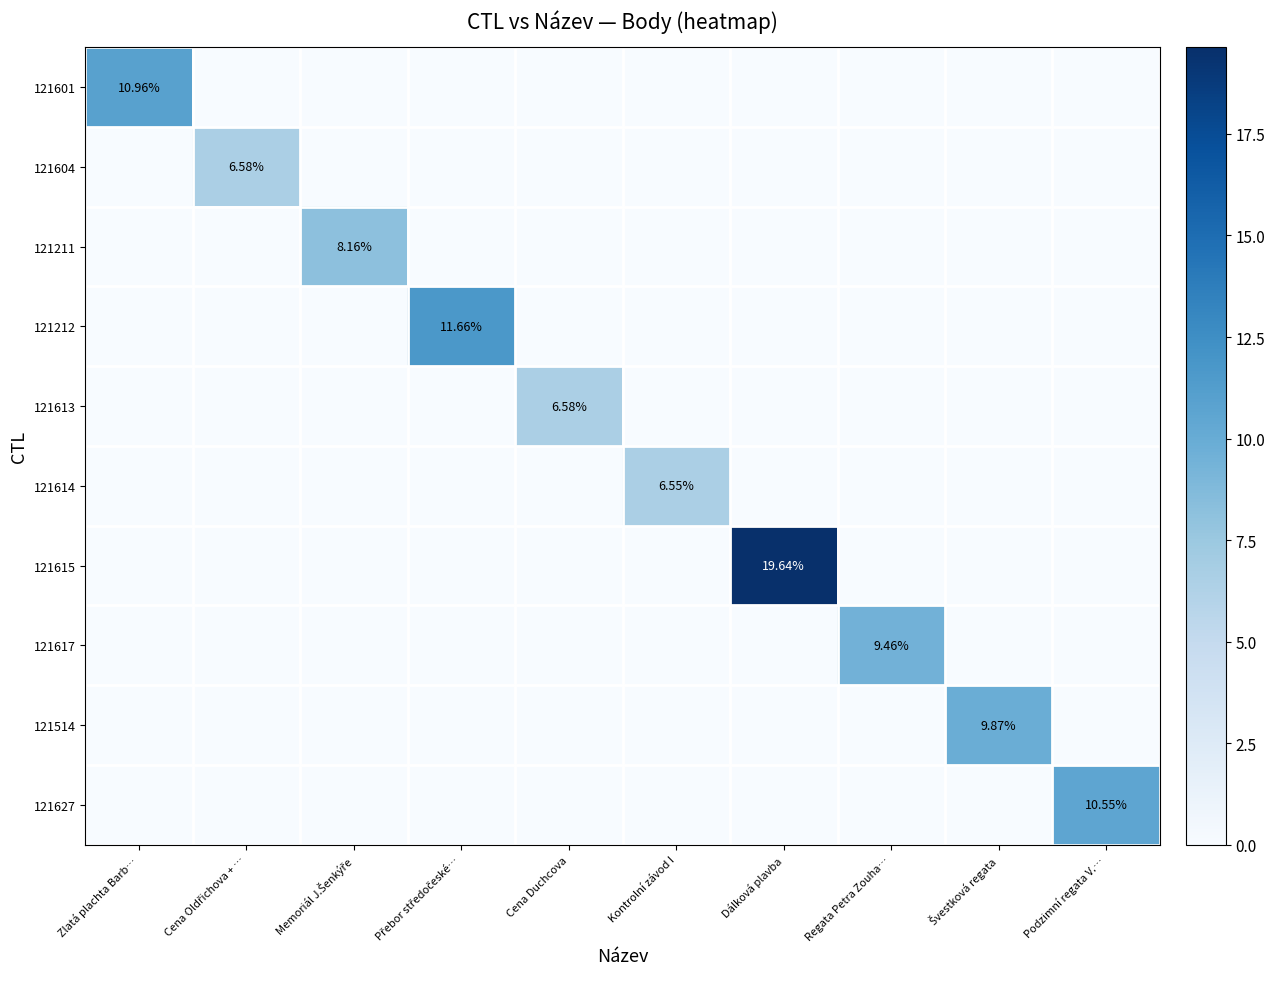

At how many categories does at least one series exceed 2?

10